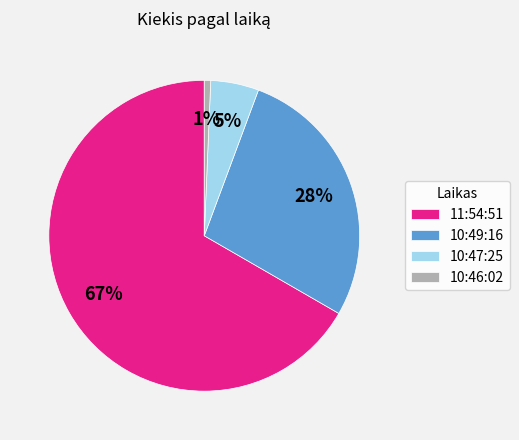

To the nearest percent, what percentage of the pie is 10:49:16?

28%